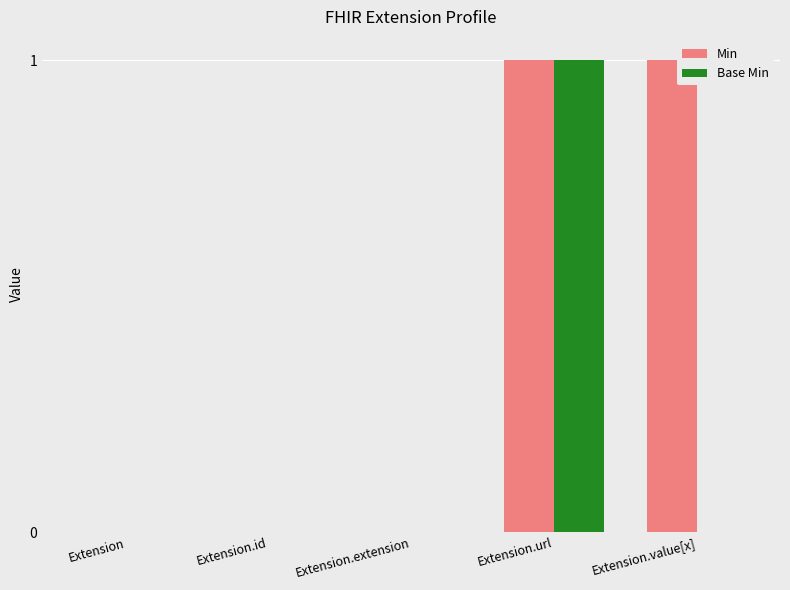

What are all the series names shown in the legend?

Min, Base Min